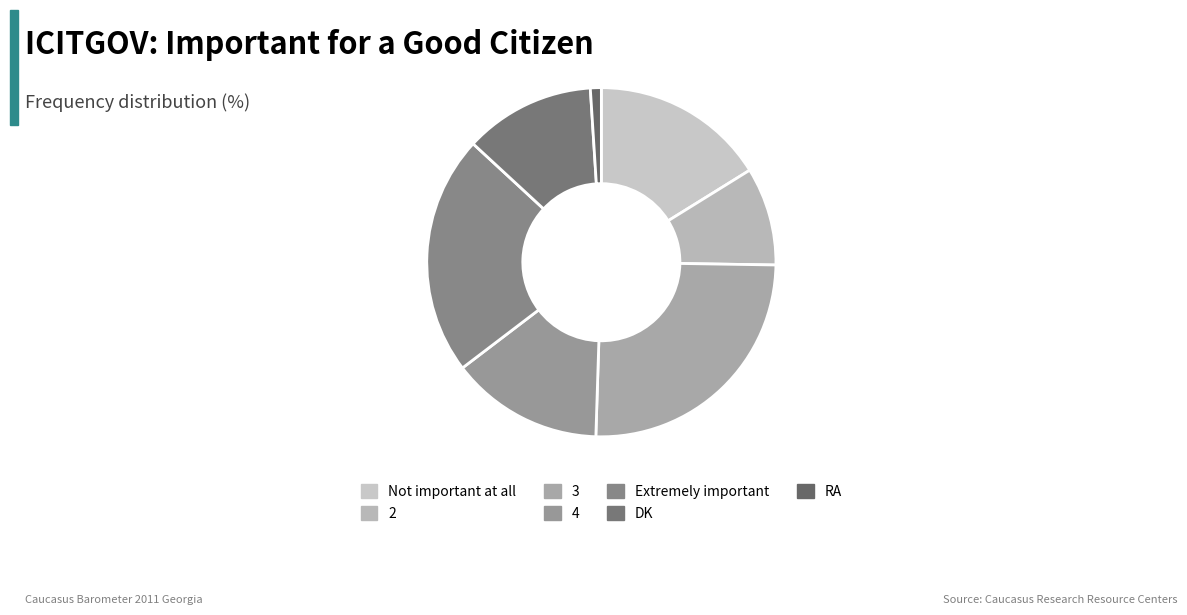

Is there any slice that represents more than half of the pie?

No